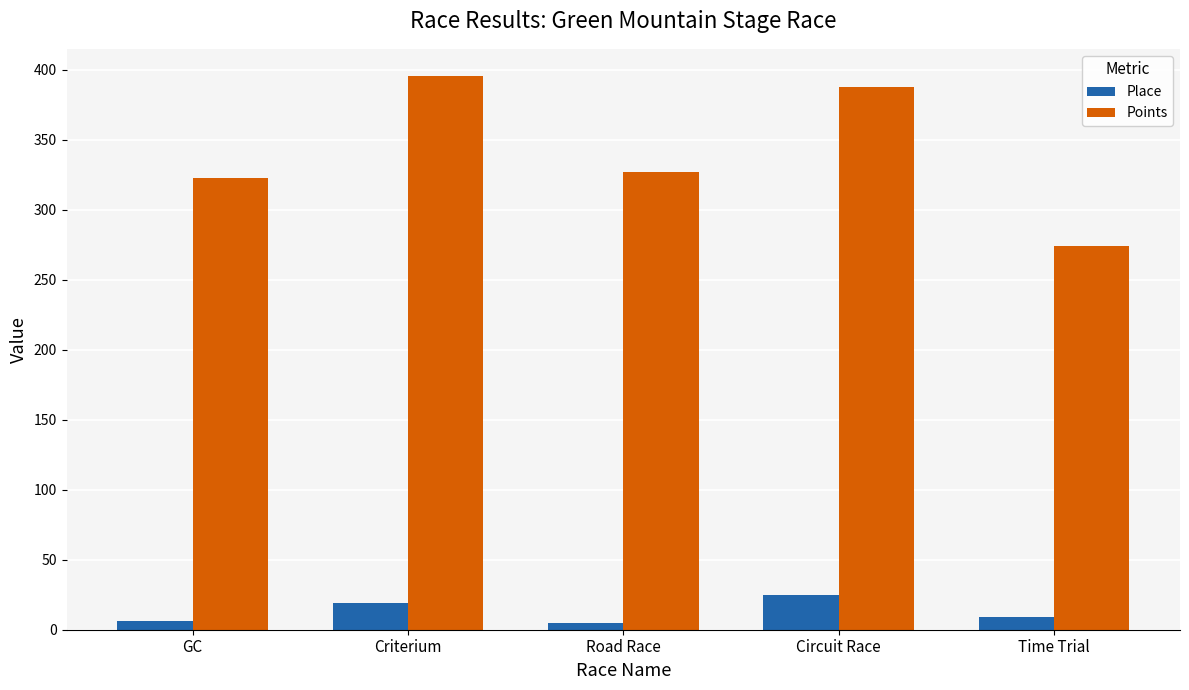

How many series are shown in this chart?

2